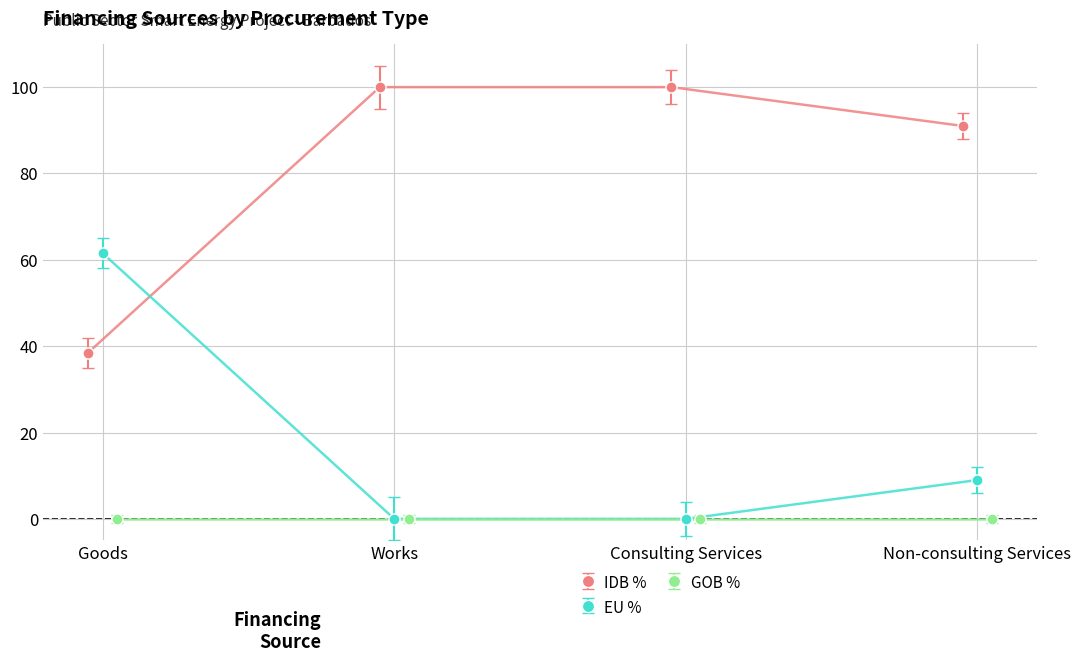

How many IDB % values are between 91 and 100?

3